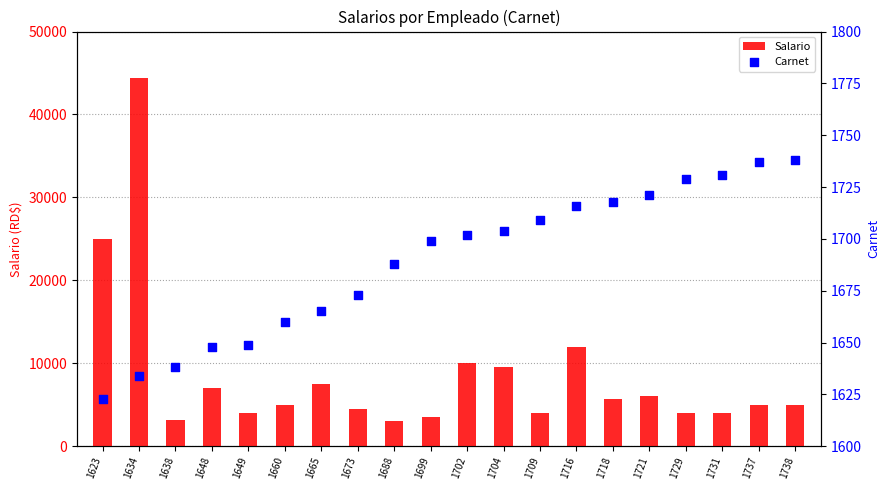

Which series reaches the maximum Y coordinate?

Salario